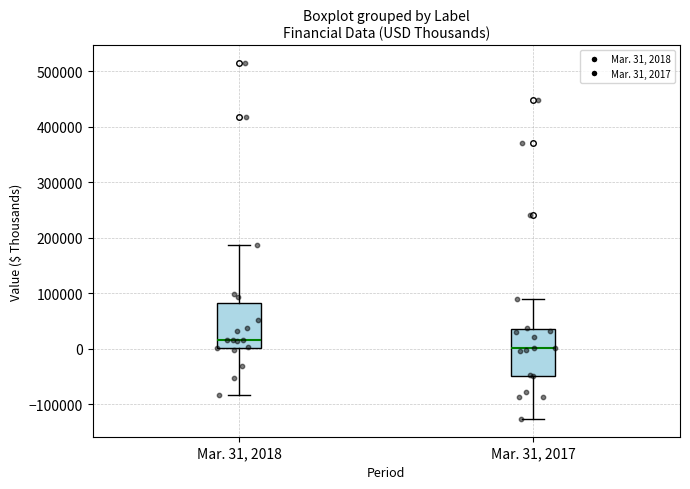

Reading left to right, transcribe this box plot: for each box, give where its median line is, the range the box spans, and where its two whiskers end, as read against the y-axis. The values are not printed on the chart, so give them approximately, as read against the axis.

Mar. 31, 2018: median 20000, box 0 to 80000, whiskers -80000 to 190000
Mar. 31, 2017: median 0, box -50000 to 40000, whiskers -130000 to 90000